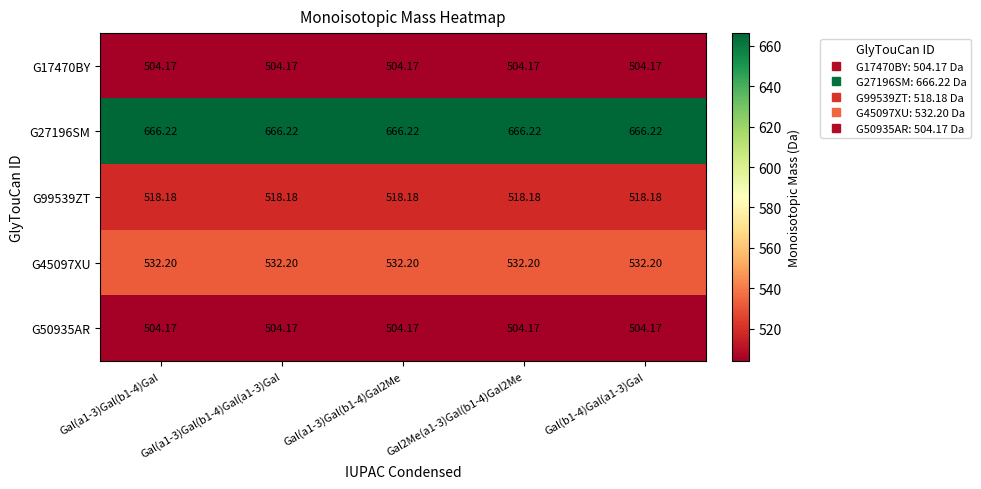

Is the value of G17470BY at Gal(a1-3)Gal(b1-4)Gal greater than the value of G99539ZT at Gal2Me(a1-3)Gal(b1-4)Gal2Me?

No